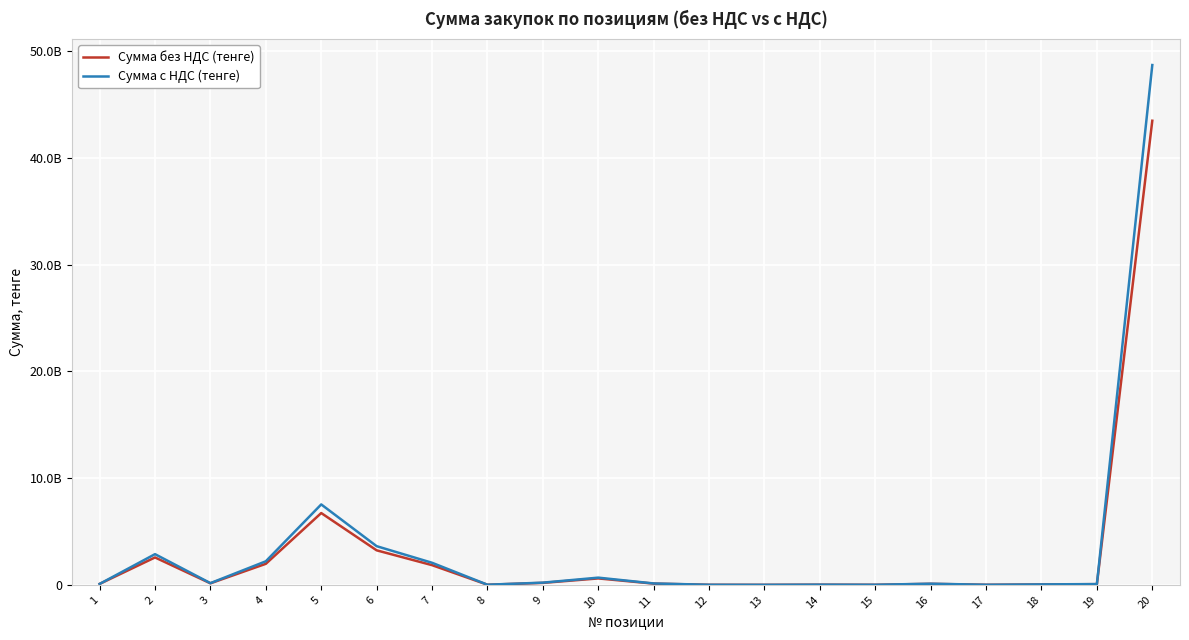

In Сумма без НДС (тенге), how many points are higher than both neighbors (excluding endpoints)?

5